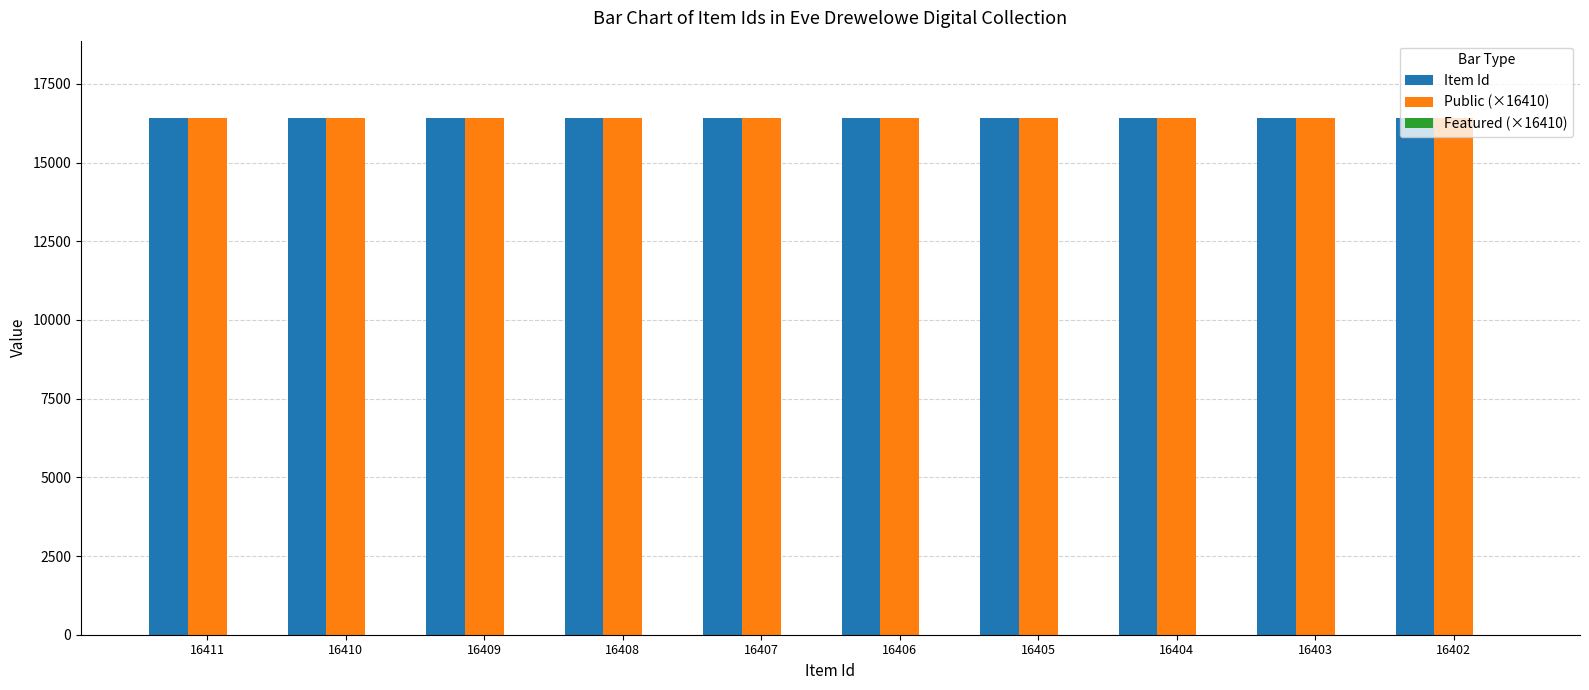

What is the sum of all Item Id values?

164065